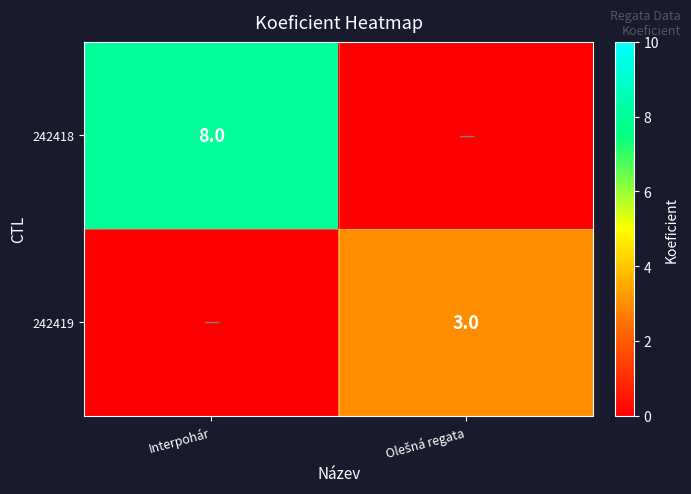

True or false: 242418 has a value of 8 at Interpohár.

True